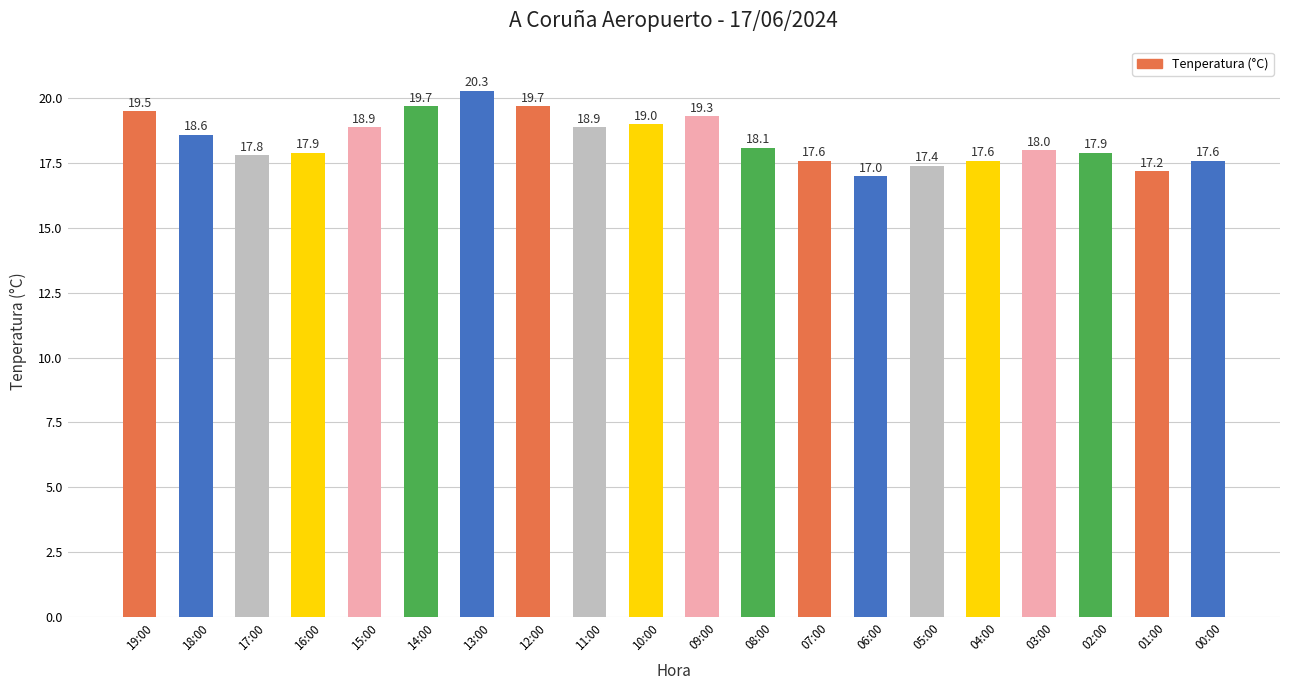

Reading left to right, transcribe all the data shown in this chart.

19:00=19.5	18:00=18.6	17:00=17.8	16:00=17.9	15:00=18.9	14:00=19.7	13:00=20.3	12:00=19.7	11:00=18.9	10:00=19.0	09:00=19.3	08:00=18.1	07:00=17.6	06:00=17.0	05:00=17.4	04:00=17.6	03:00=18.0	02:00=17.9	01:00=17.2	00:00=17.6